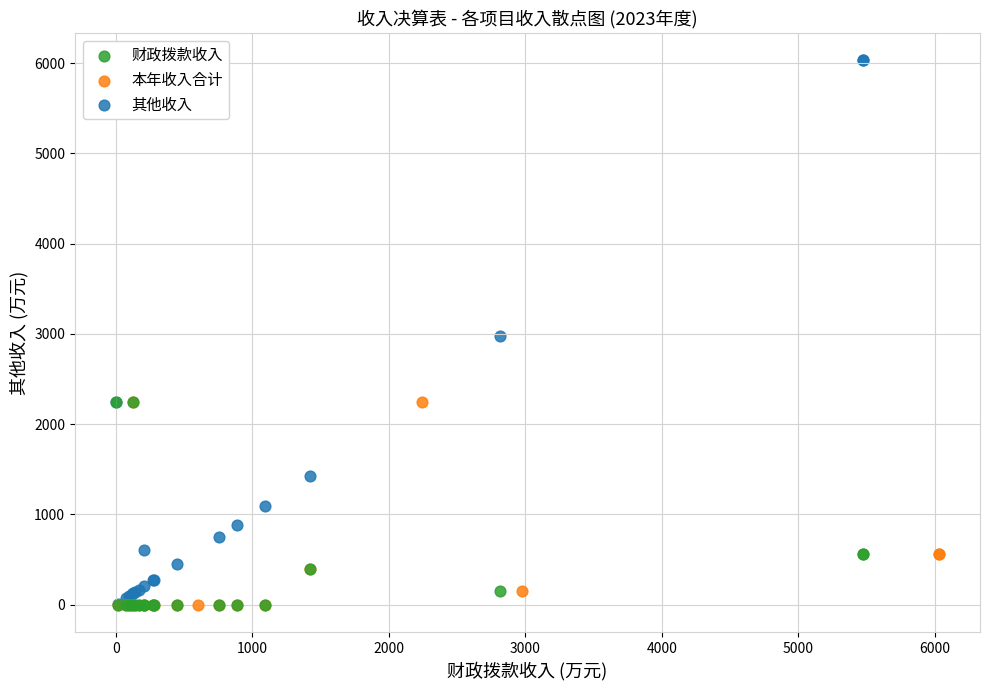

Which series reaches the maximum Y coordinate?

其他收入